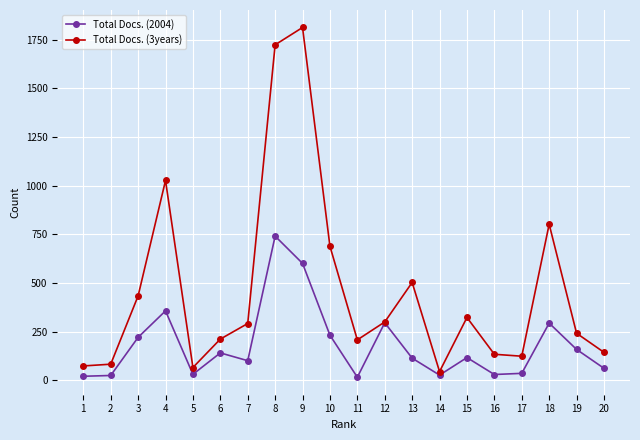

At 5, list the series in order from largest to smallest.

Total Docs. (3years), Total Docs. (2004)